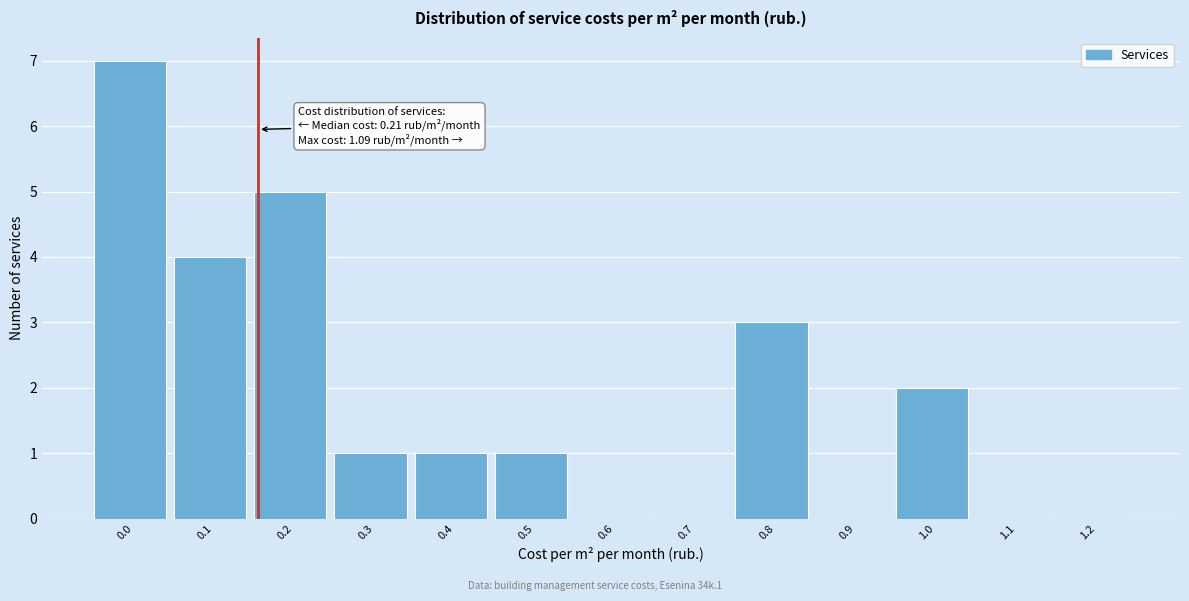

Reading left to right, transcribe all the data shown in this chart.

0.0=7	0.1=4	0.2=5	0.3=1	0.4=1	0.5=1	0.6=0	0.7=0	0.8=3	0.9=0	1.0=2	1.1=0	1.2=0